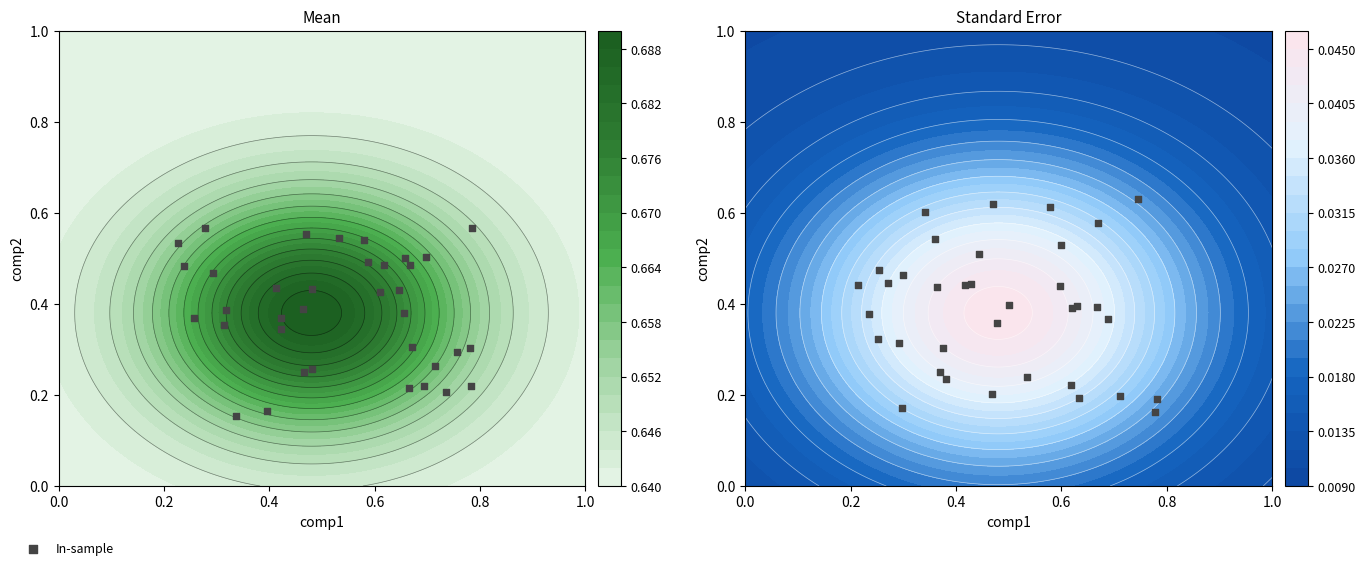

How many distinct data groups are displayed?

1